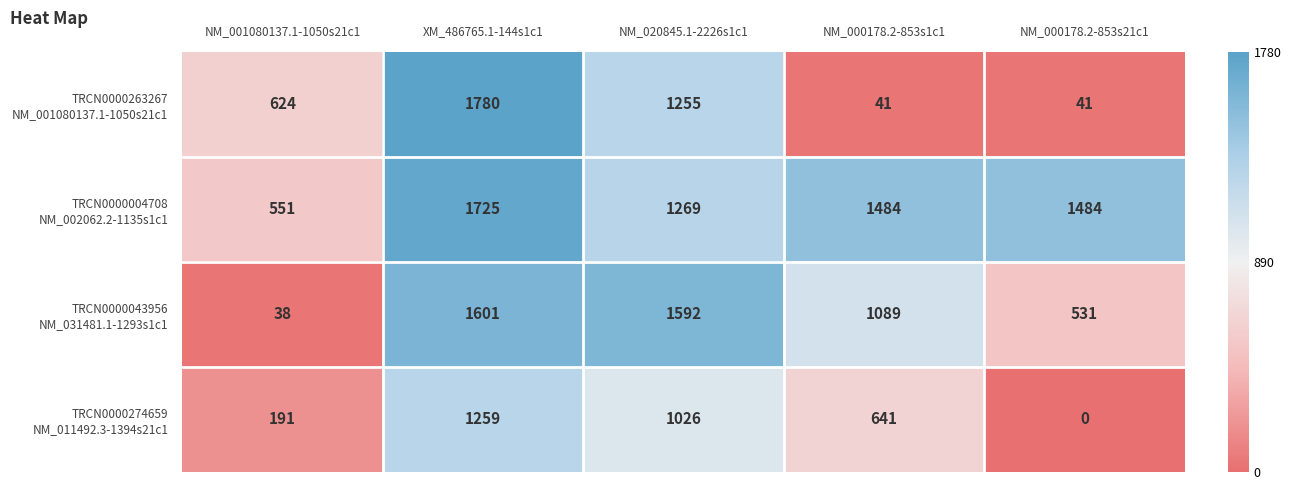

At which category does the chart reach its minimum across all series?

NM_000178.2-853s21c1